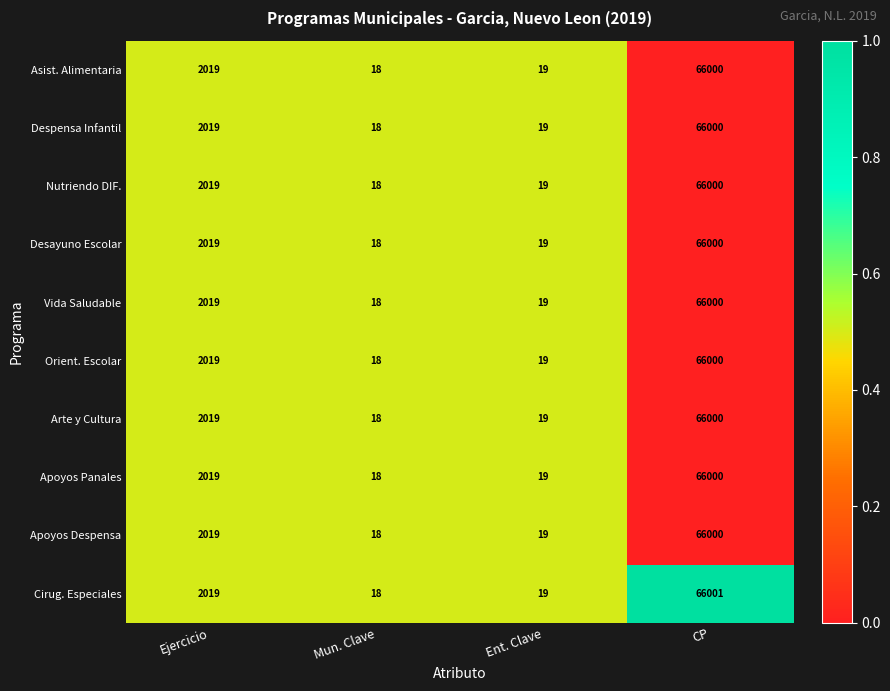

The Desayuno Escolar series shows 19 at Ent. Clave. True or false?

True